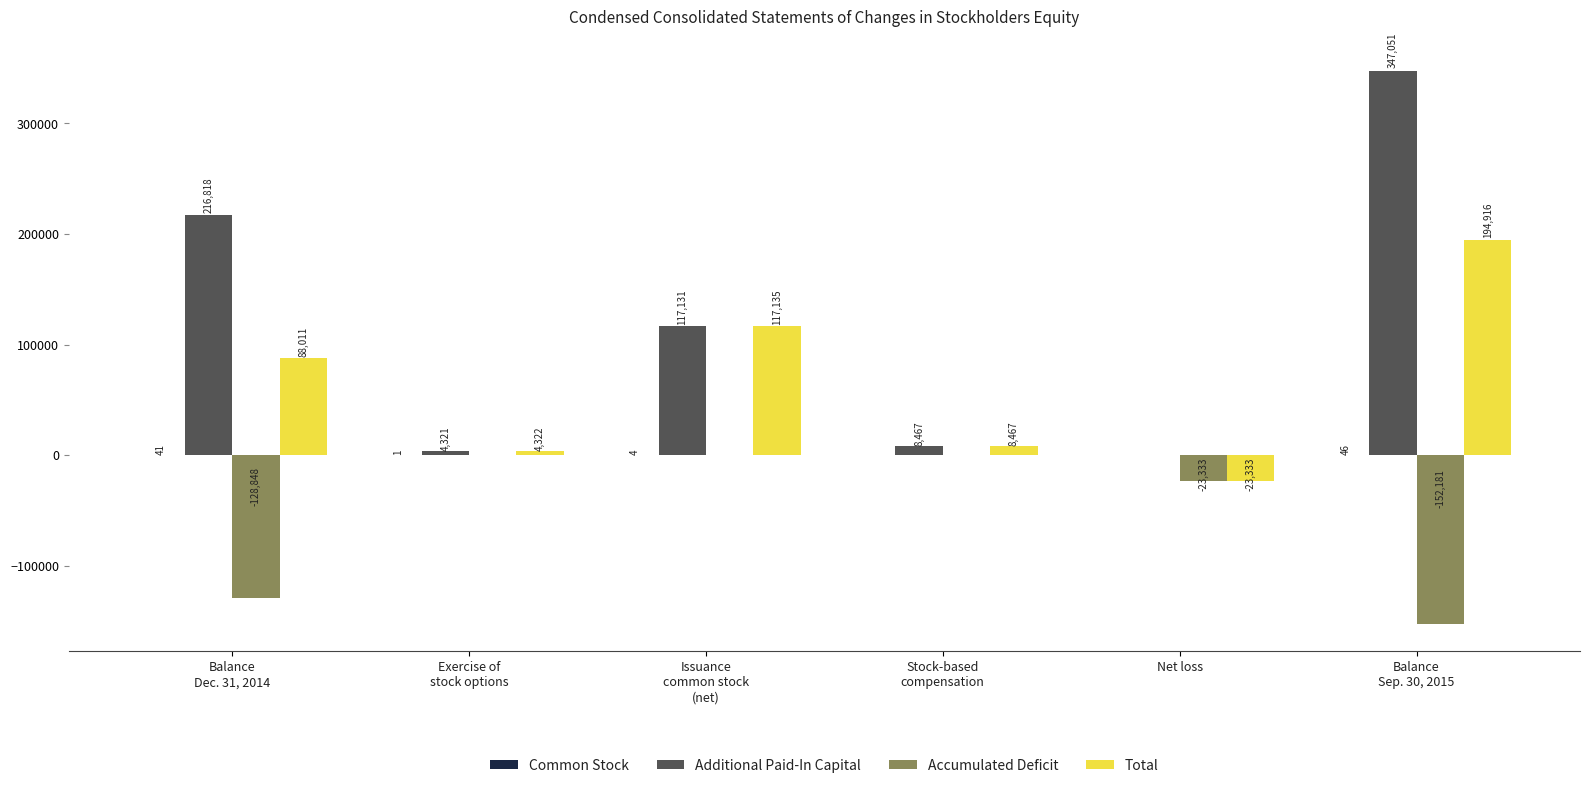

What is the maximum value for Total?

194916